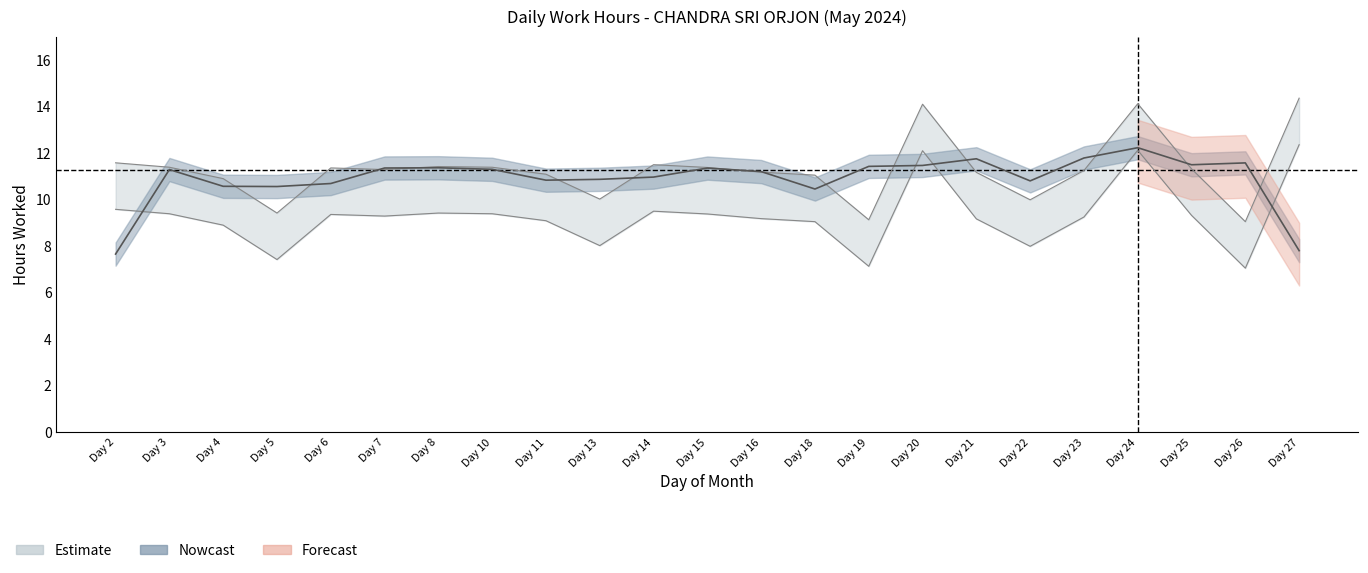

True or false: the data shows 4.5 at Day 23.

False